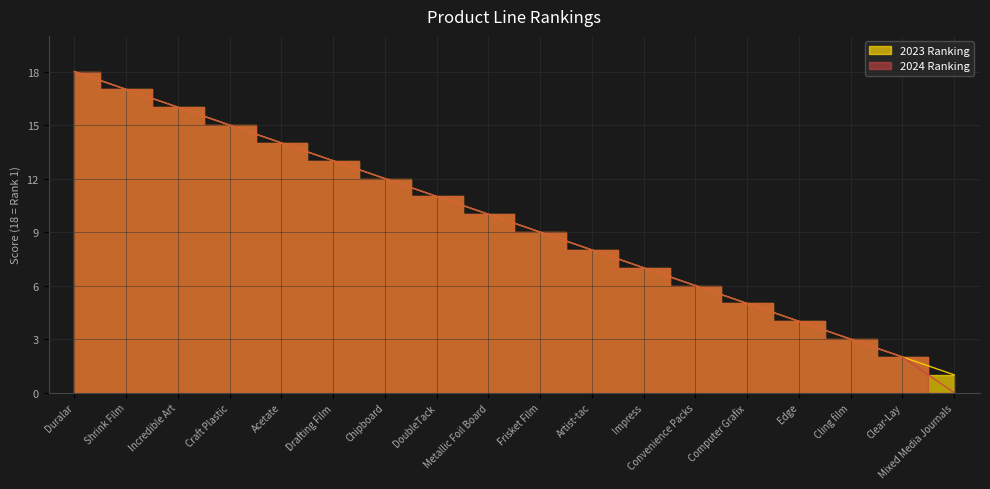

What is the label of the 13th point from the right?

Drafting Film